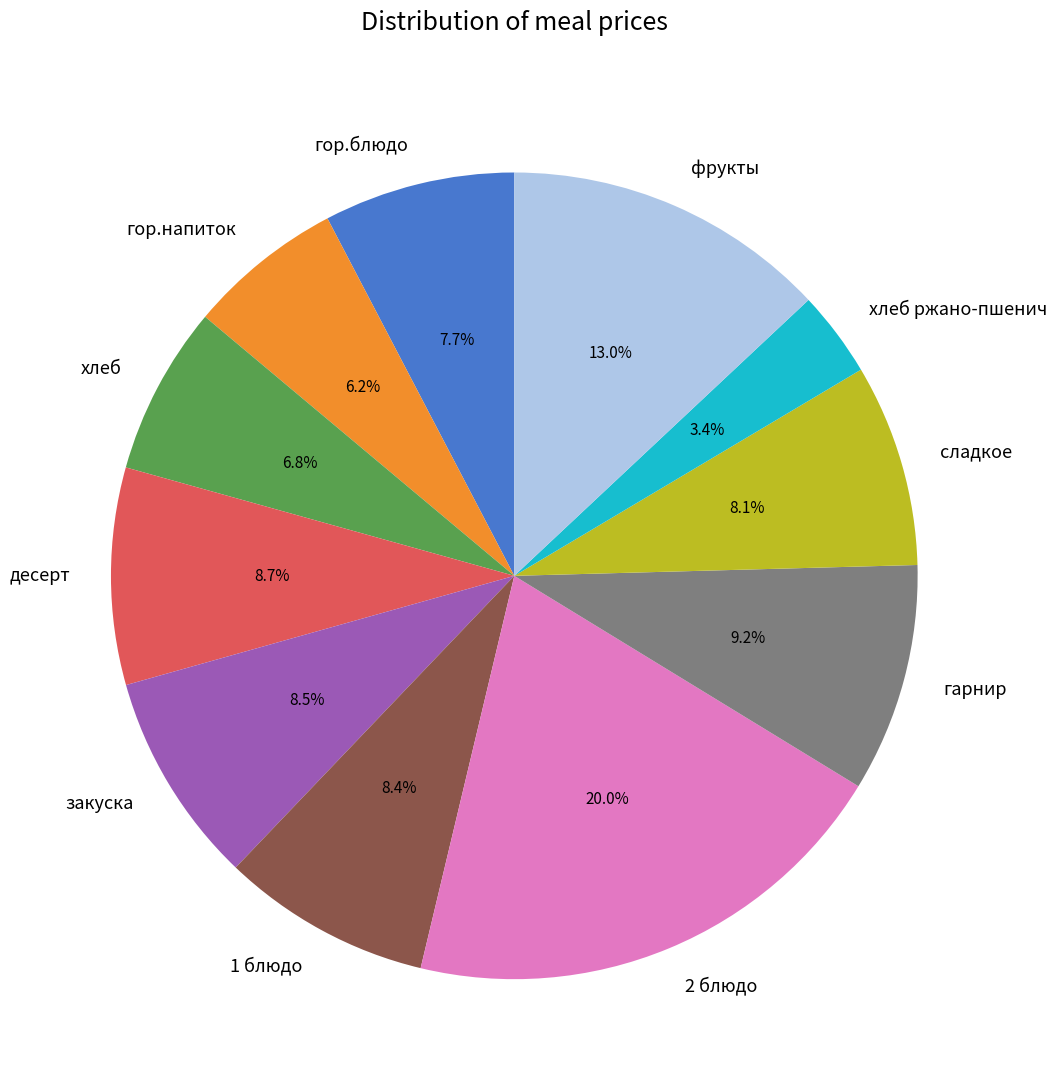

How many segments does this pie chart have?

11